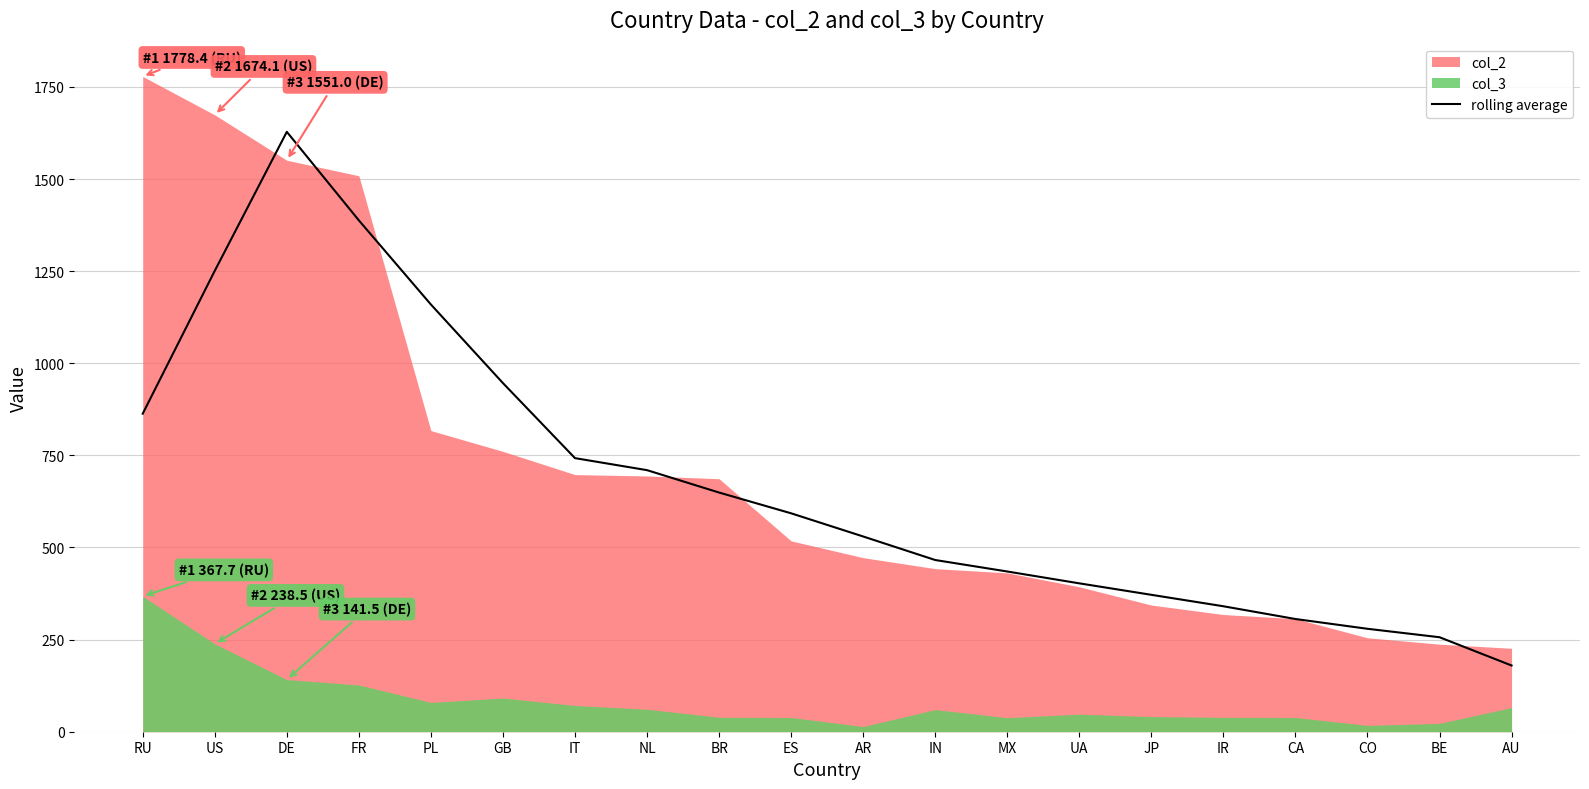

What is the approximate value of rolling average at RU?

863.1